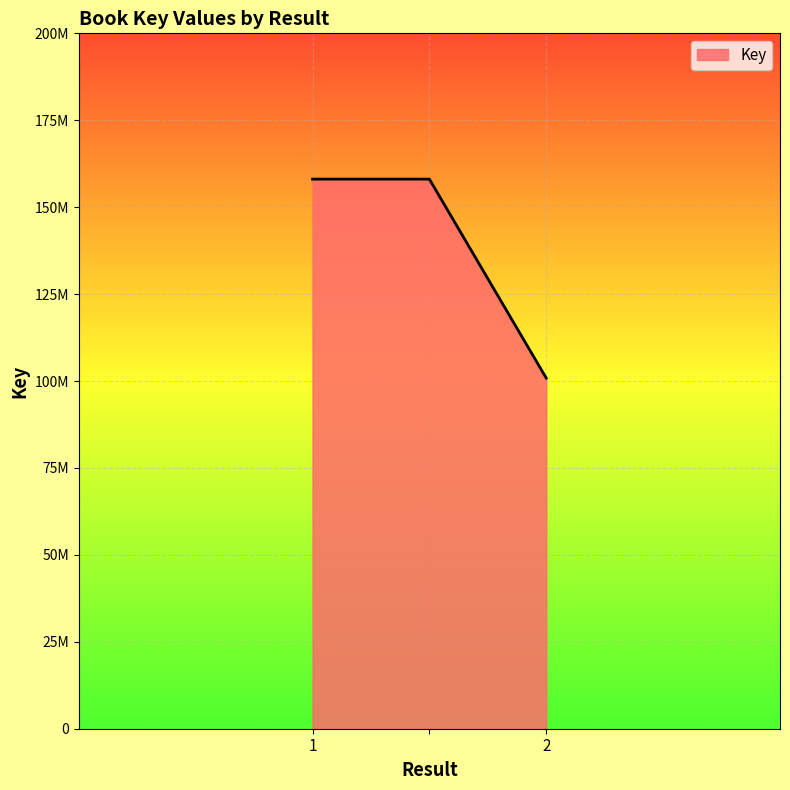

At which label is the value closest to 129450049?

1